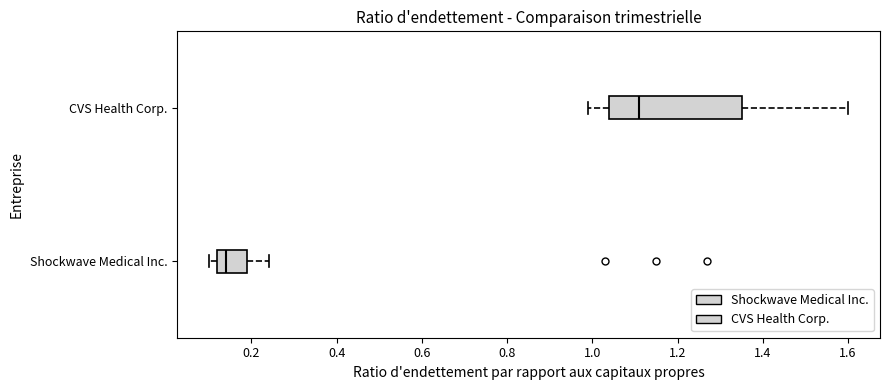

Where is the left edge of the box for Shockwave Medical Inc. on the x-axis? The values are not printed on the chart, so give them approximately, as read against the axis.

0.12